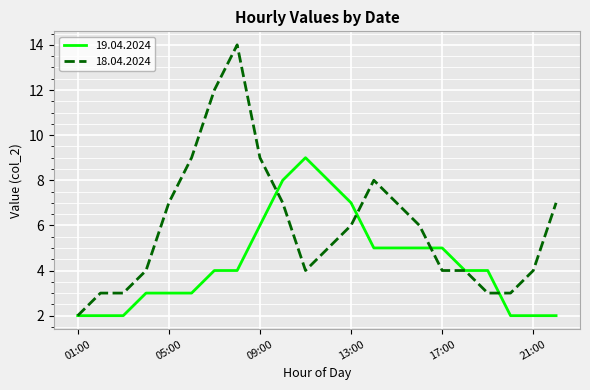

What is the highest value of the 19.04.2024 series?

9